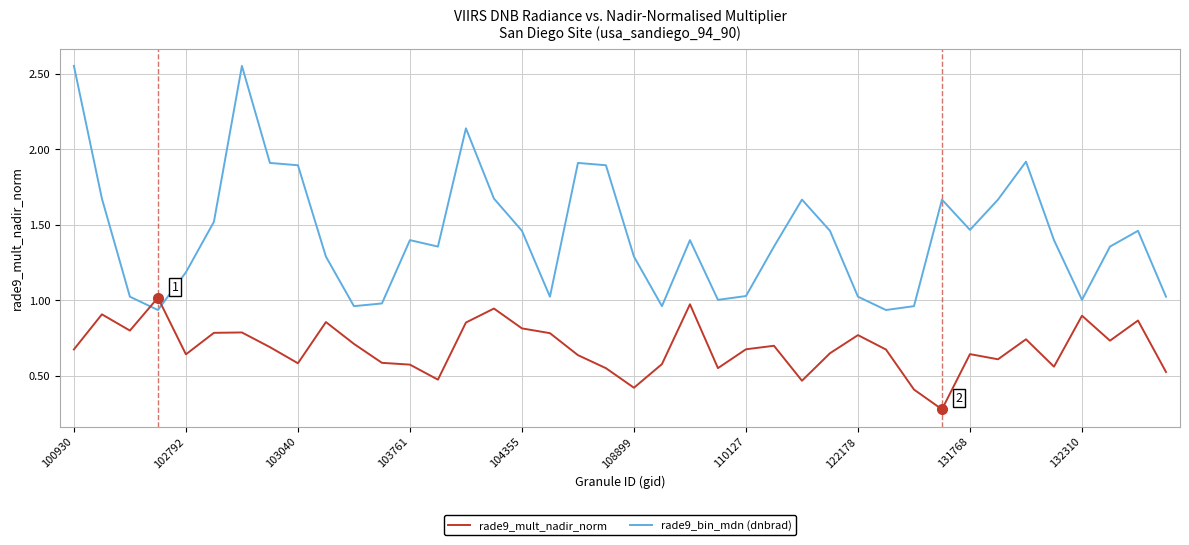

Which series has the largest range (max minus min)?

rade9_bin_mdn (dnbrad)